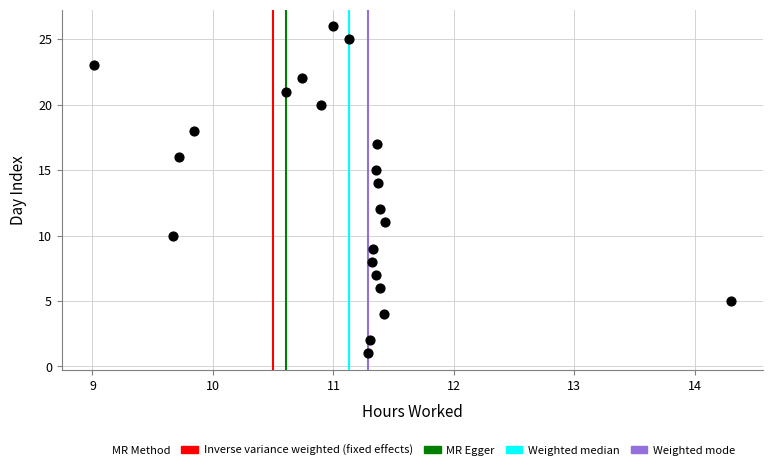

What is the range of Y values (max minus min)?

25